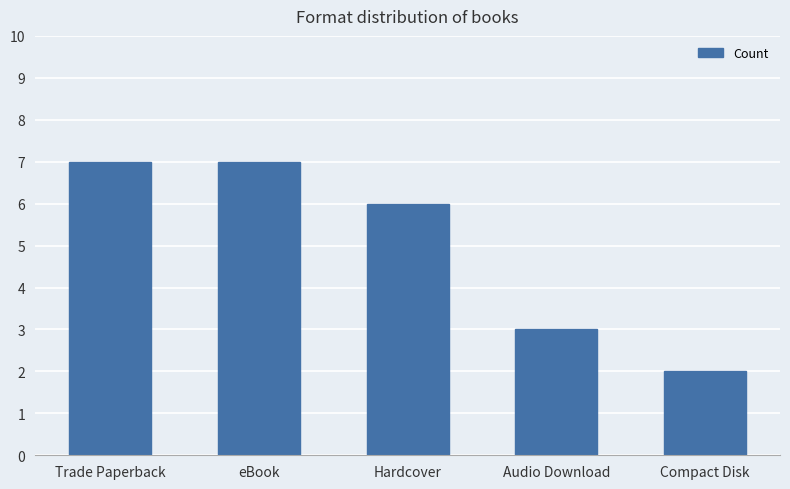

What is the value of the 4th bar from the left?

3